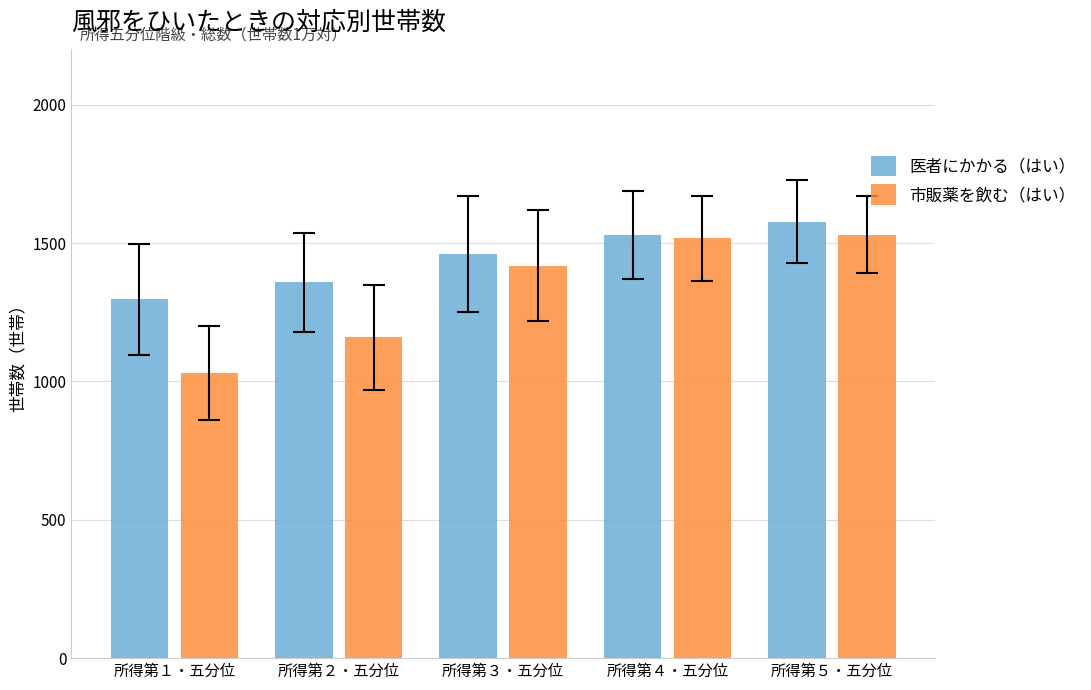

What are all the series names shown in the legend?

医者にかかる（はい）, 市販薬を飲む（はい）